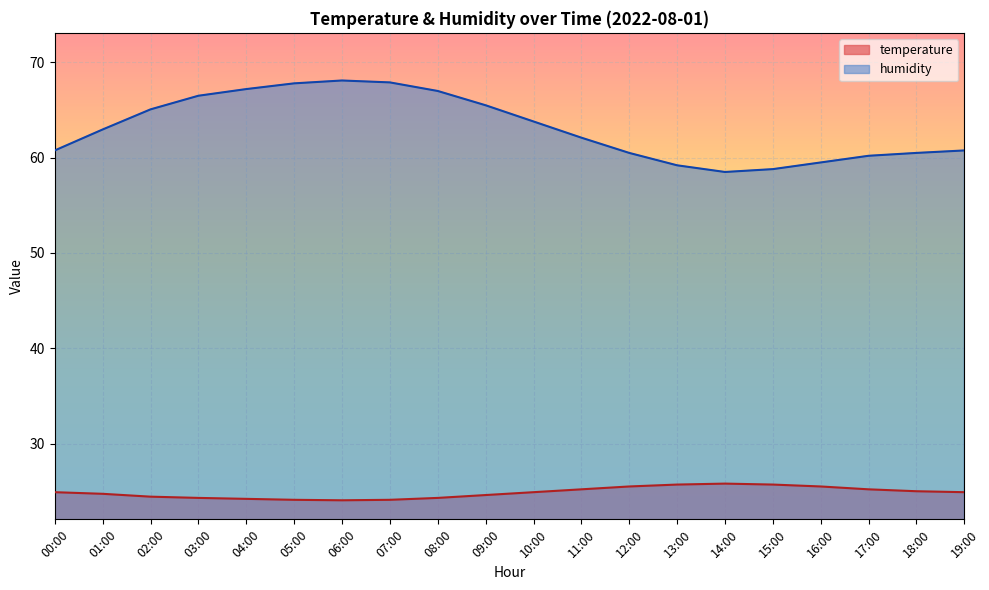

What is the spread (max minus min) of values at 08:00?

42.7